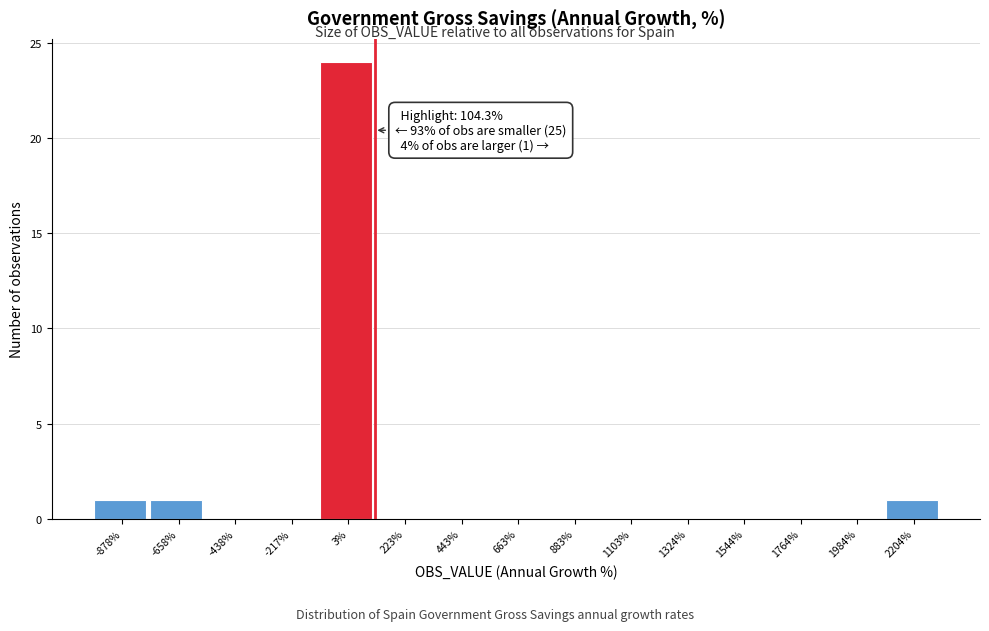

Over which range of the x-axis is the bar tallest?

-100 to 100